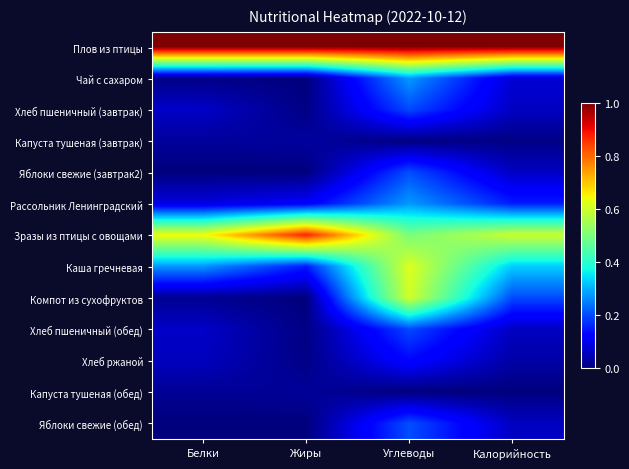

Reading left to right, transcribe all the data shown in this chart.

Плов из птицы: Белки=1.0	Жиры=1.0	Углеводы=1.0	Калорийность=1.0
Чай с сахаром: Белки=0.0	Жиры=0.0	Углеводы=0.3	Калорийность=0.1
Хлеб пшеничный (завтрак): Белки=0.1	Жиры=0.0	Углеводы=0.2	Калорийность=0.1
Капуста тушеная (завтрак): Белки=0.0	Жиры=0.0	Углеводы=0.0	Калорийность=0.0
Яблоки свежие (завтрак2): Белки=0.0	Жиры=0.0	Углеводы=0.2	Калорийность=0.1
Рассольник Ленинградский: Белки=0.1	Жиры=0.1	Углеводы=0.3	Калорийность=0.2
Зразы из птицы с овощами: Белки=0.6	Жиры=0.9	Углеводы=0.5	Калорийность=0.6
Каша гречневая: Белки=0.3	Жиры=0.2	Углеводы=0.6	Калорийность=0.3
Компот из сухофруктов: Белки=0.0	Жиры=0.0	Углеводы=0.6	Калорийность=0.2
Хлеб пшеничный (обед): Белки=0.1	Жиры=0.0	Углеводы=0.2	Калорийность=0.1
Хлеб ржаной: Белки=0.1	Жиры=0.0	Углеводы=0.1	Калорийность=0.0
Капуста тушеная (обед): Белки=0.0	Жиры=0.0	Углеводы=0.0	Калорийность=0.0
Яблоки свежие (обед): Белки=0.0	Жиры=0.0	Углеводы=0.2	Калорийность=0.1